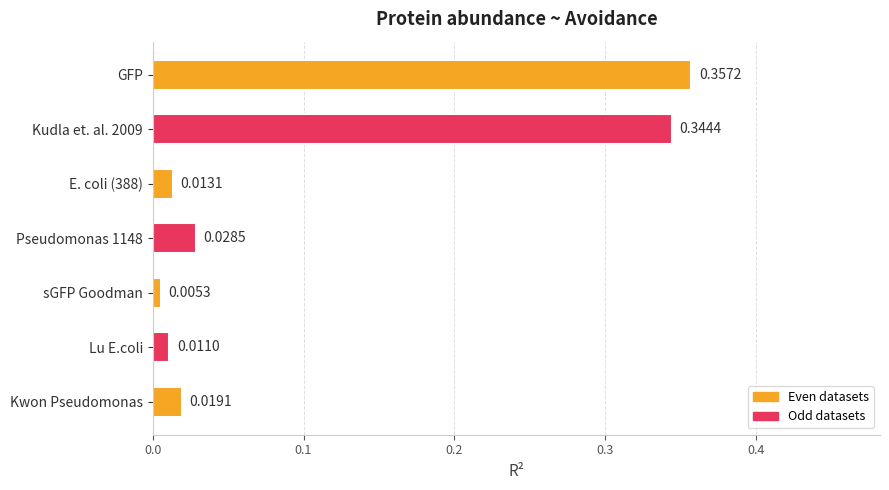

How many data points does each series have?

7